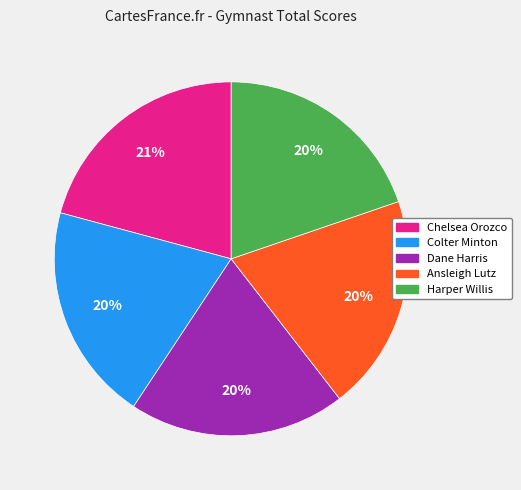

What is the largest slice in the pie chart?

Chelsea Orozco